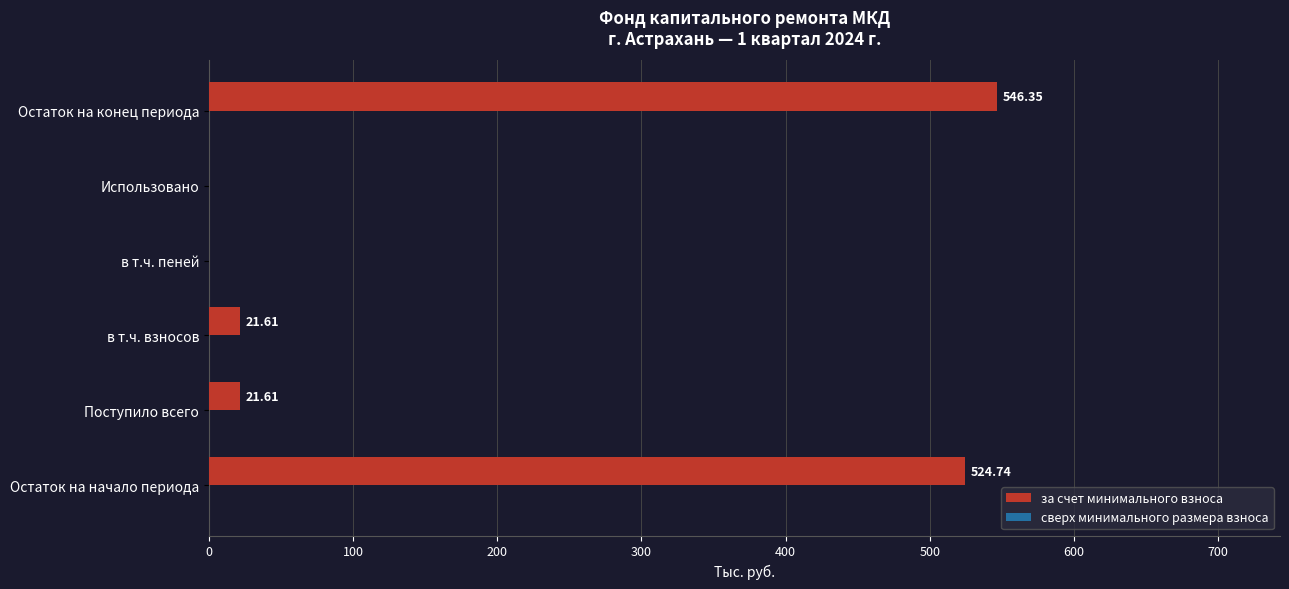

Between Поступило всего and в т.ч. пеней, which is larger?

Поступило всего